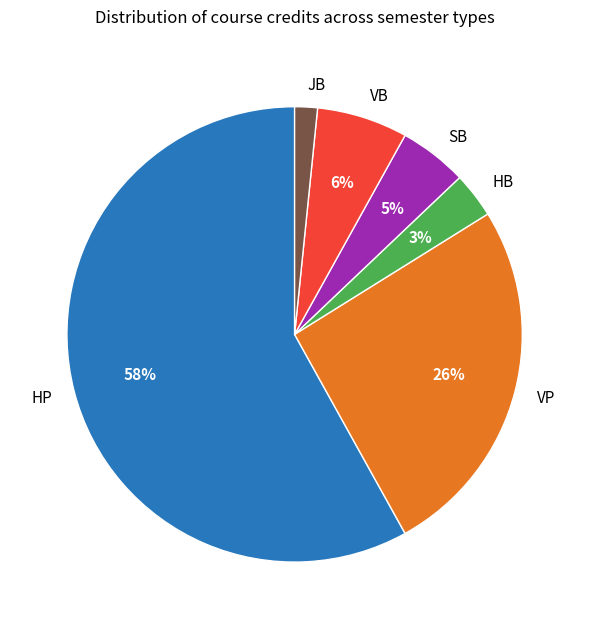

Is it true that HP is 46% of the pie?

False